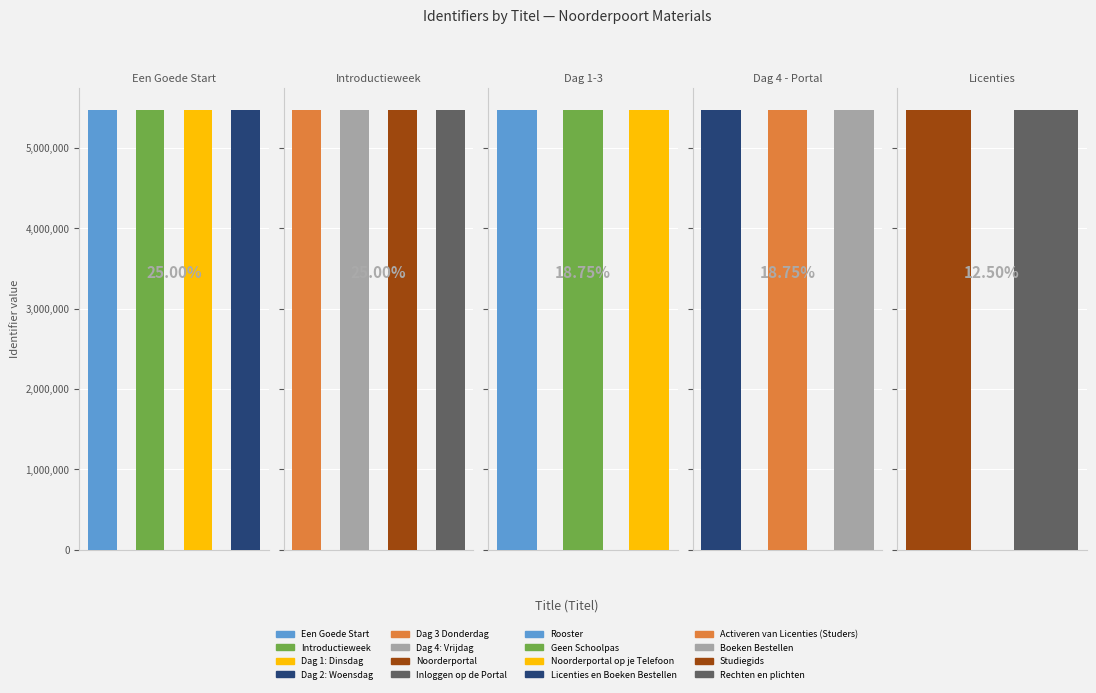

What is the difference between the maximum and second lowest values?

31